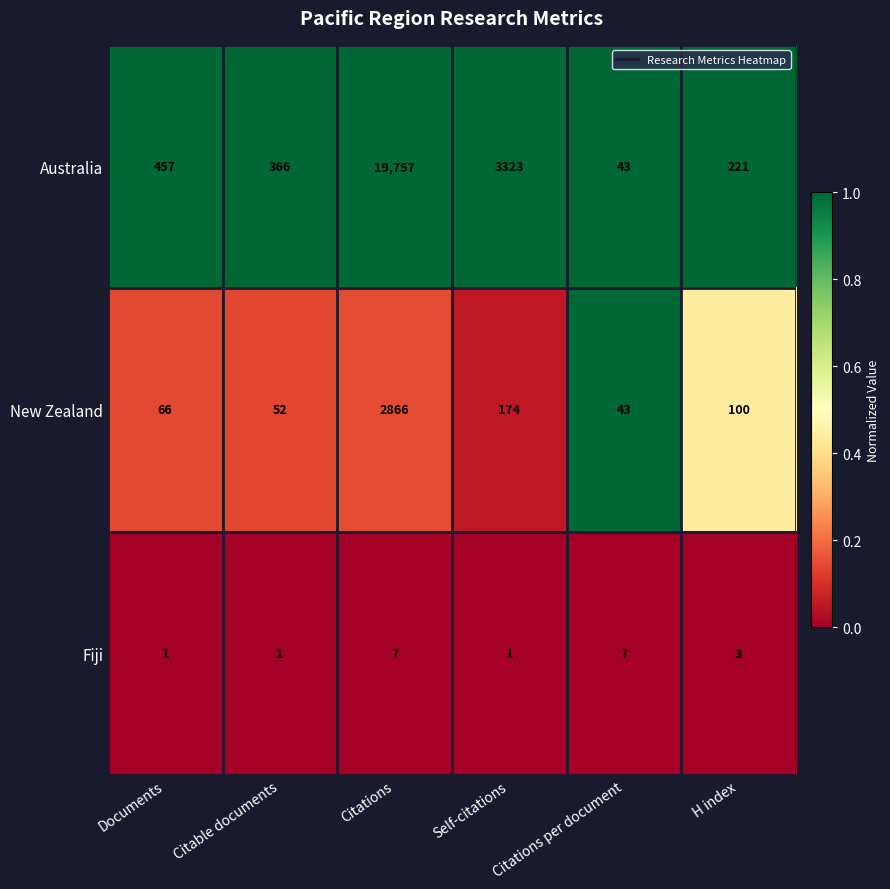

At Documents, list the series in order from largest to smallest.

Australia, New Zealand, Fiji